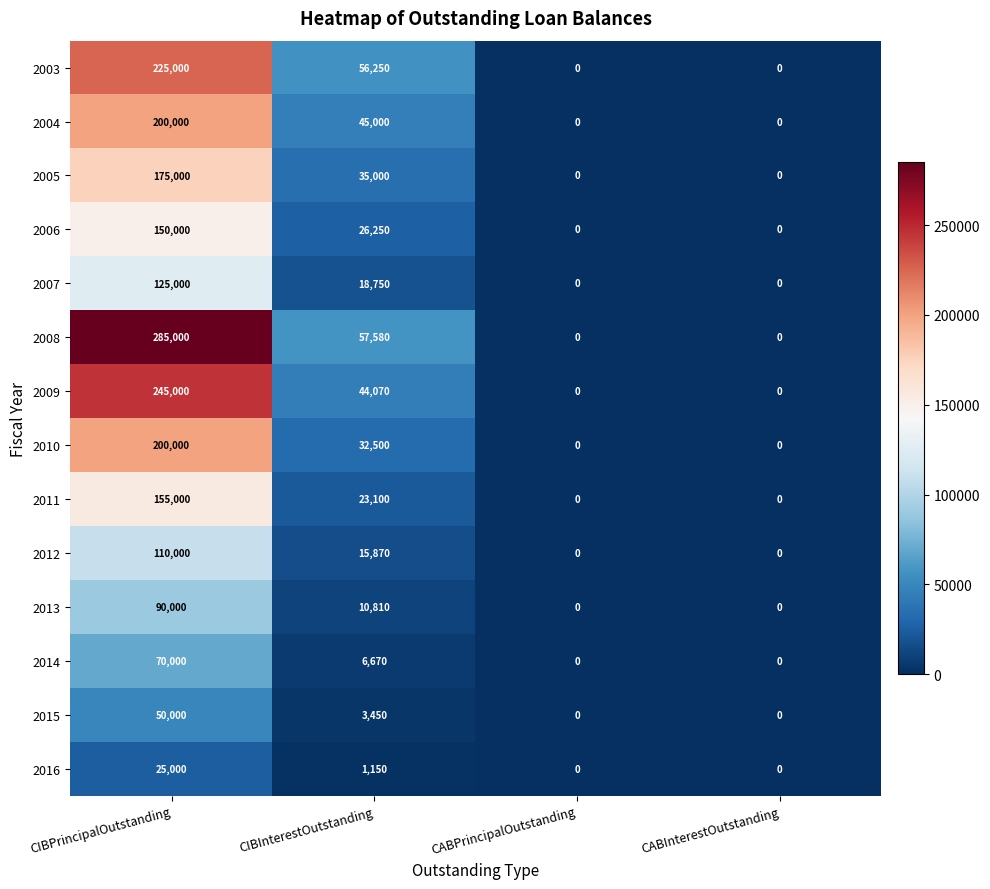

Which label corresponds to the largest value in the chart?

CIBPrincipalOutstanding